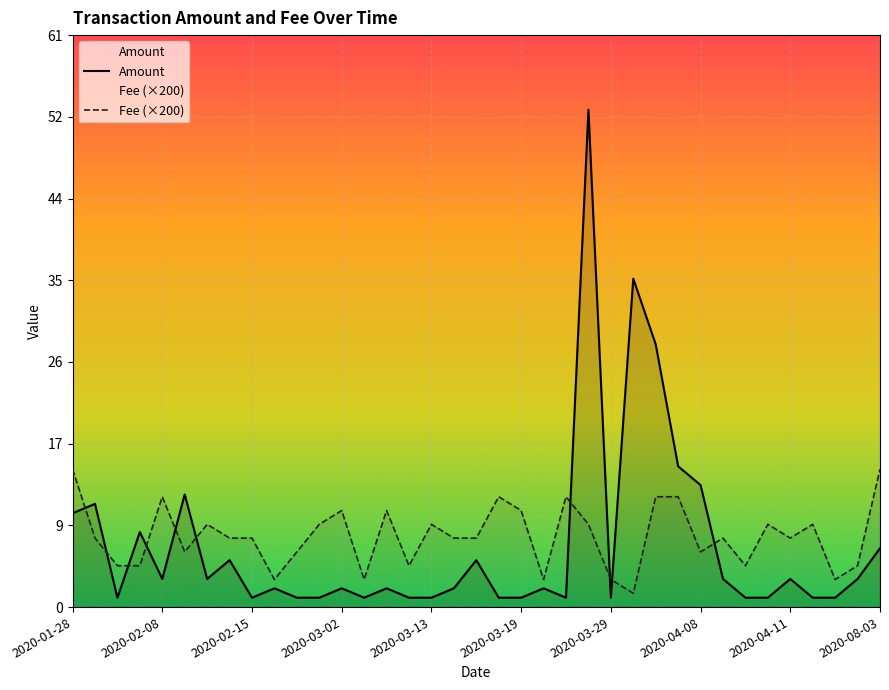

What position from the left is 34?

35